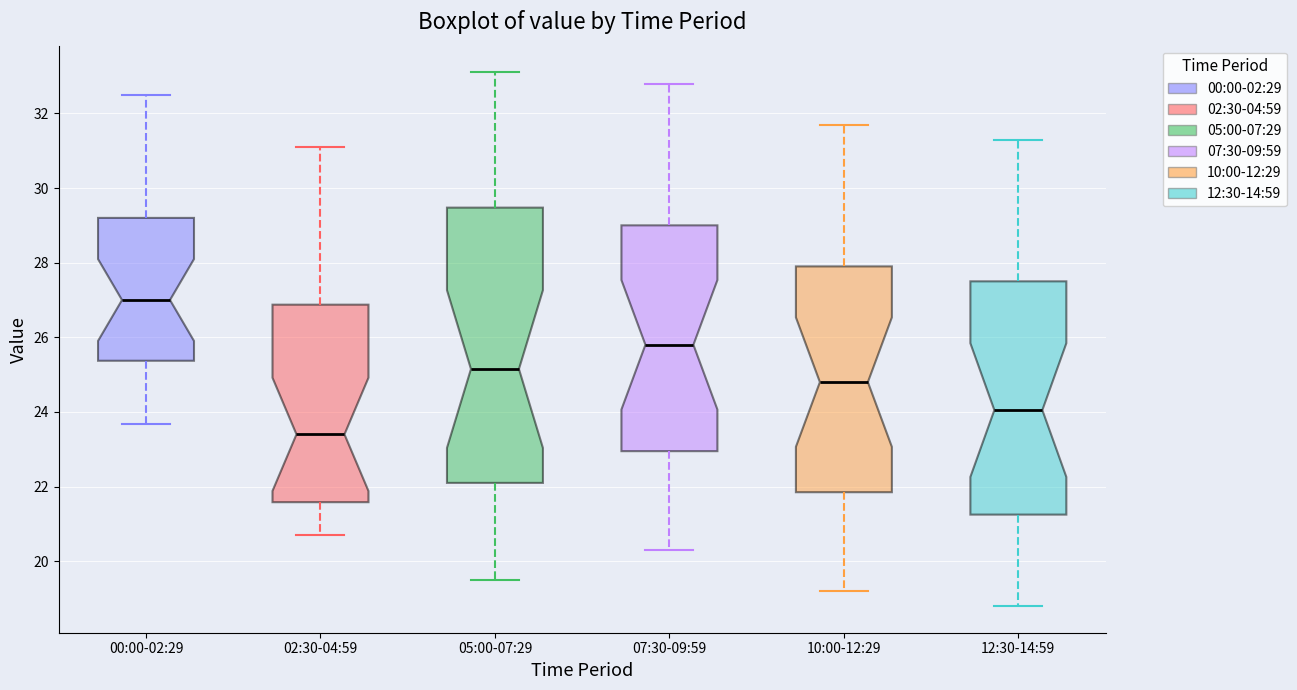

Reading left to right, transcribe this box plot: for each box, give where its median line is, the range the box spans, and where its two whiskers end, as read against the y-axis. The values are not printed on the chart, so give them approximately, as read against the axis.

00:00-02:29: median 27.0, box 25.4 to 29.2, whiskers 23.6 to 32.6
02:30-04:59: median 23.4, box 21.6 to 26.8, whiskers 20.8 to 31.2
05:00-07:29: median 25.2, box 22.2 to 29.4, whiskers 19.6 to 33.2
07:30-09:59: median 25.8, box 23.0 to 29.0, whiskers 20.4 to 32.8
10:00-12:29: median 24.8, box 21.8 to 28.0, whiskers 19.2 to 31.8
12:30-14:59: median 24.0, box 21.2 to 27.6, whiskers 18.8 to 31.4